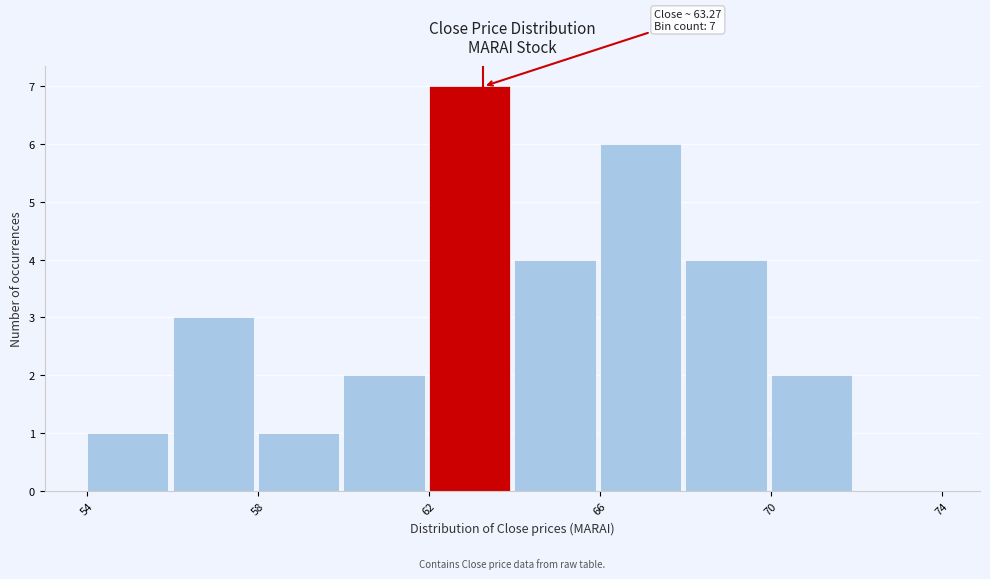

Which range on the x-axis has the tallest bar?

62 to 64